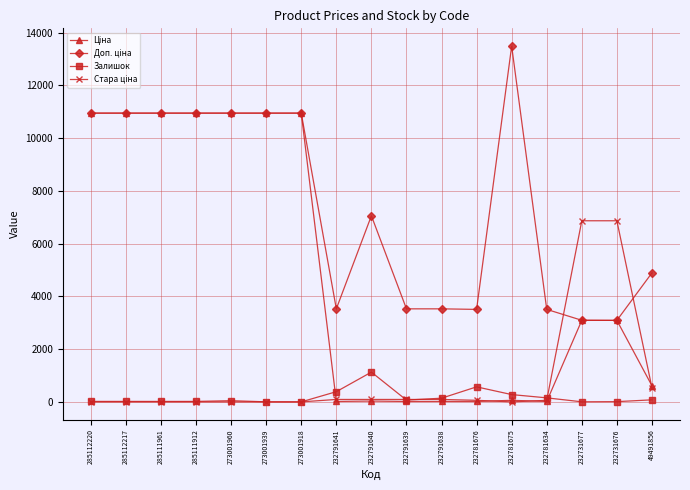

The Залишок series shows 0.0 at 273001918. True or false?

True